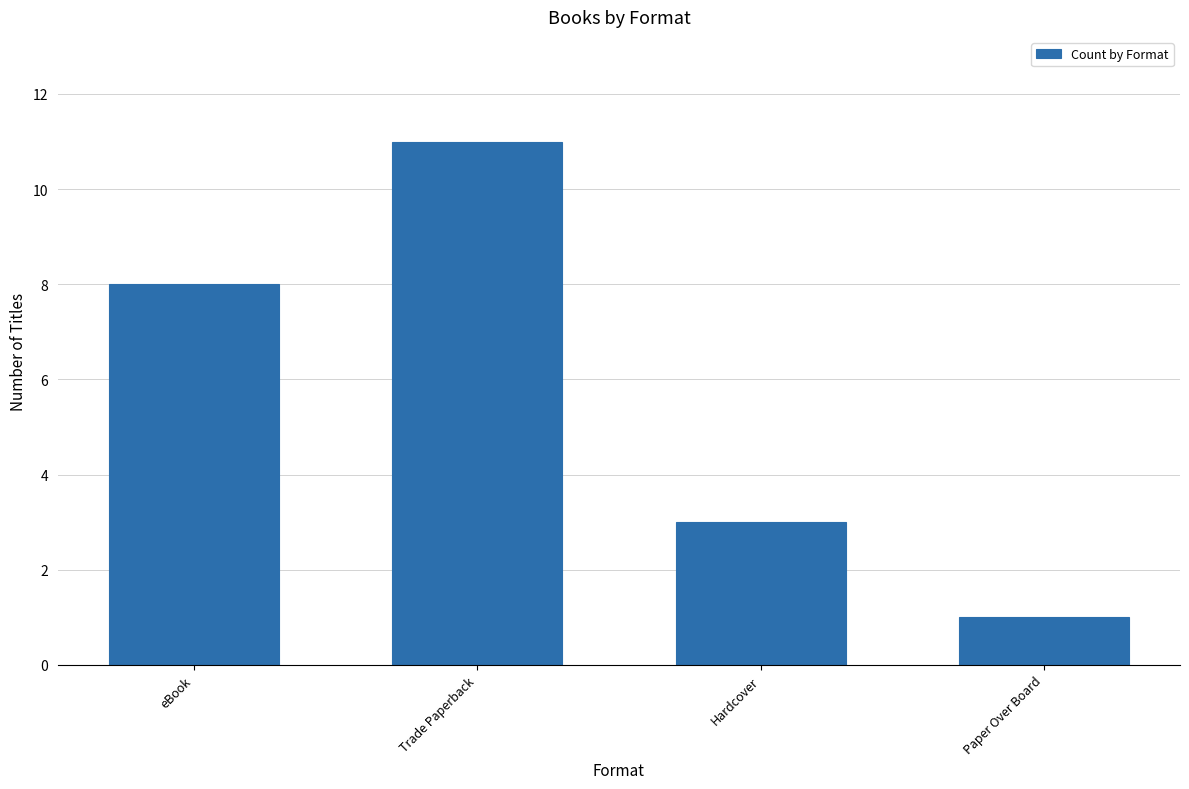

What is the label of the 4th bar from the right?

eBook